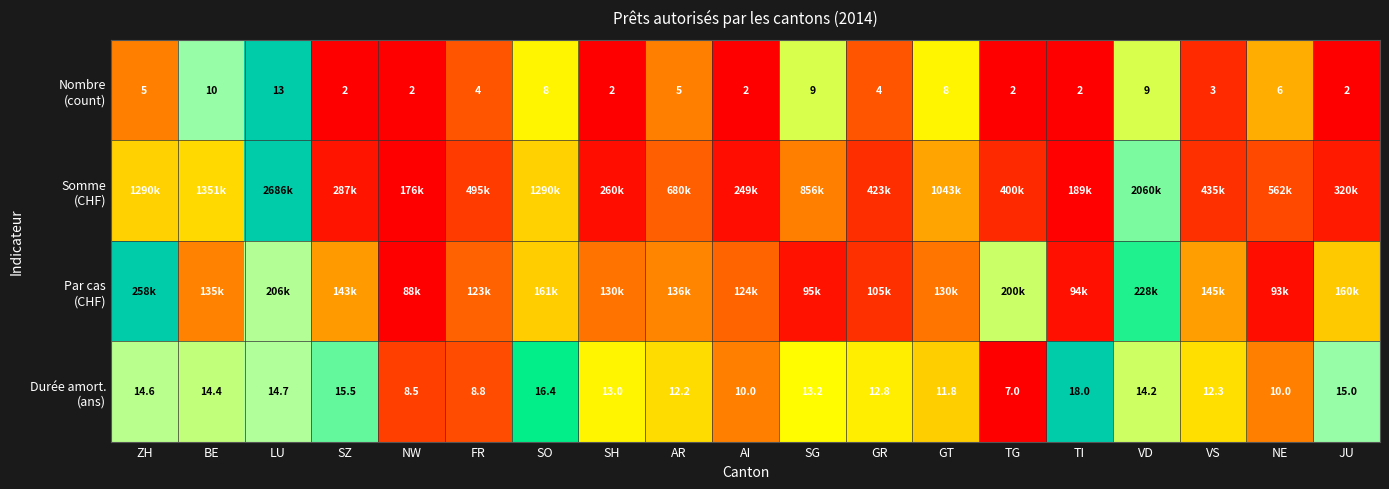

Which category has the lowest value across all series?

SZ